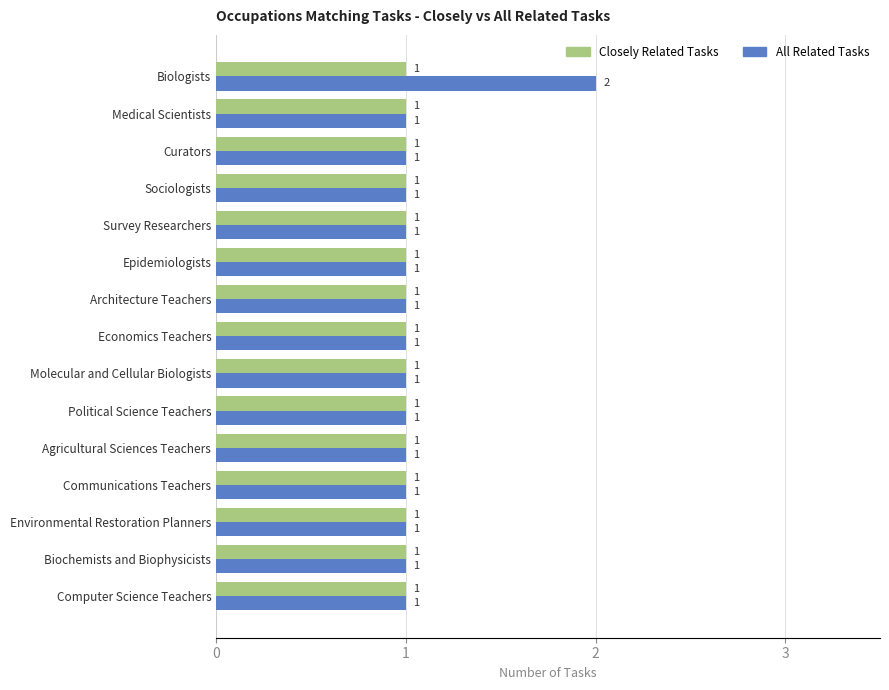

How many categories are shown in the chart?

15